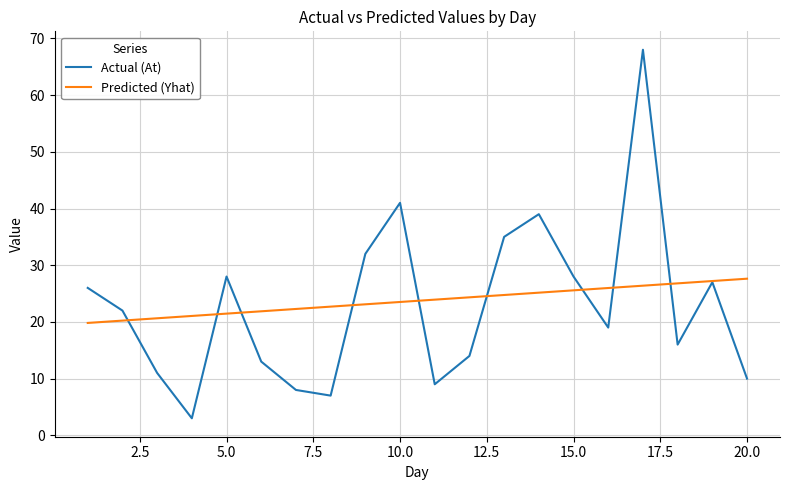

List the series in order of their peak value, lowest first.

Predicted (Yhat), Actual (At)